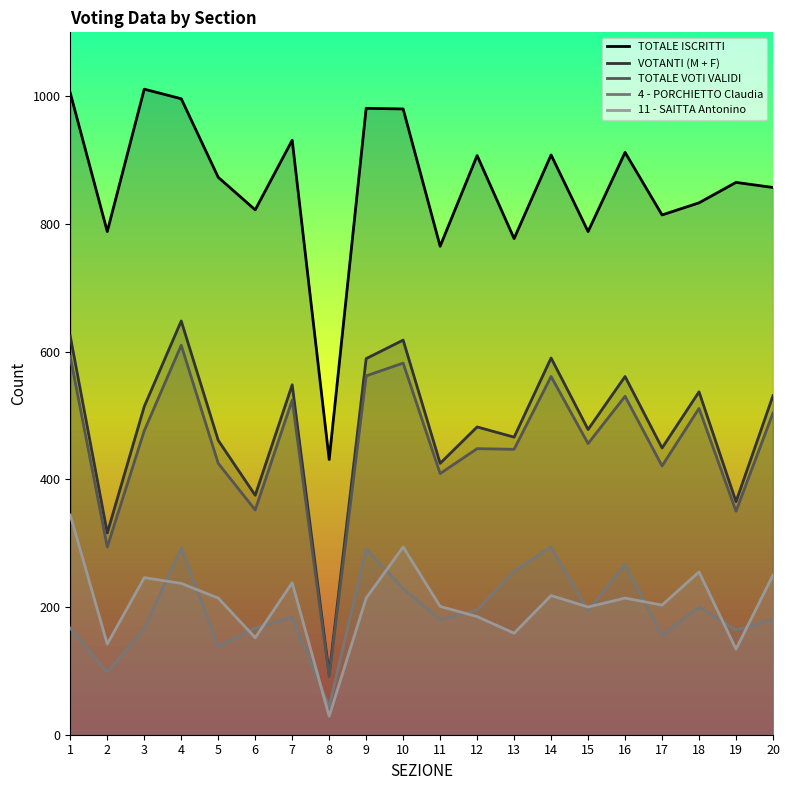

At which label does 11 - SAITTA Antonino first exceed 214?

1